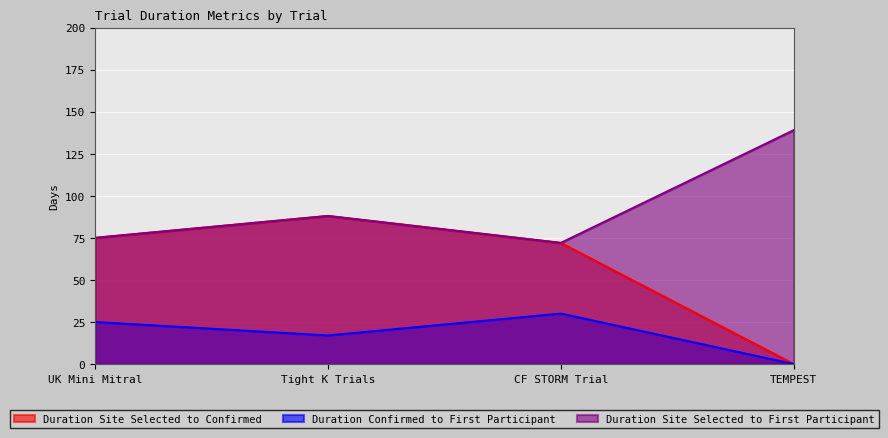

In Duration Site Selected to First Participant, how many points are lower than both neighbors (excluding endpoints)?

1